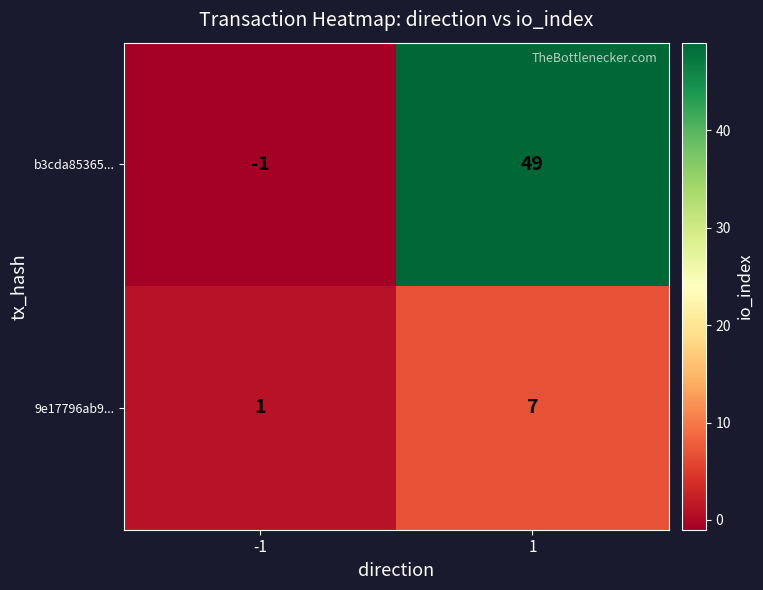

True or false: b3cda85365... has a value of 49 at 1.

True